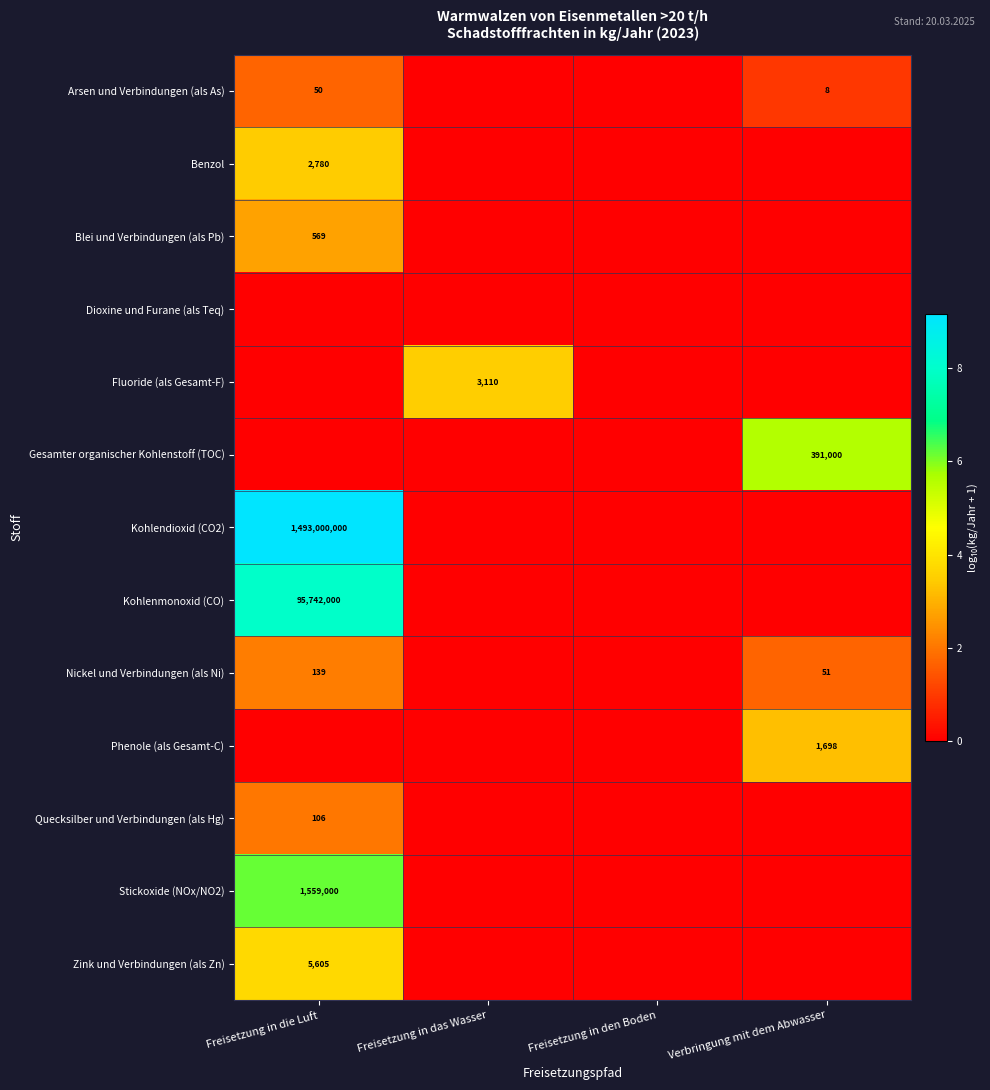

The Kohlendioxid (CO2) series shows 1493000000 at Freisetzung in die Luft. True or false?

True